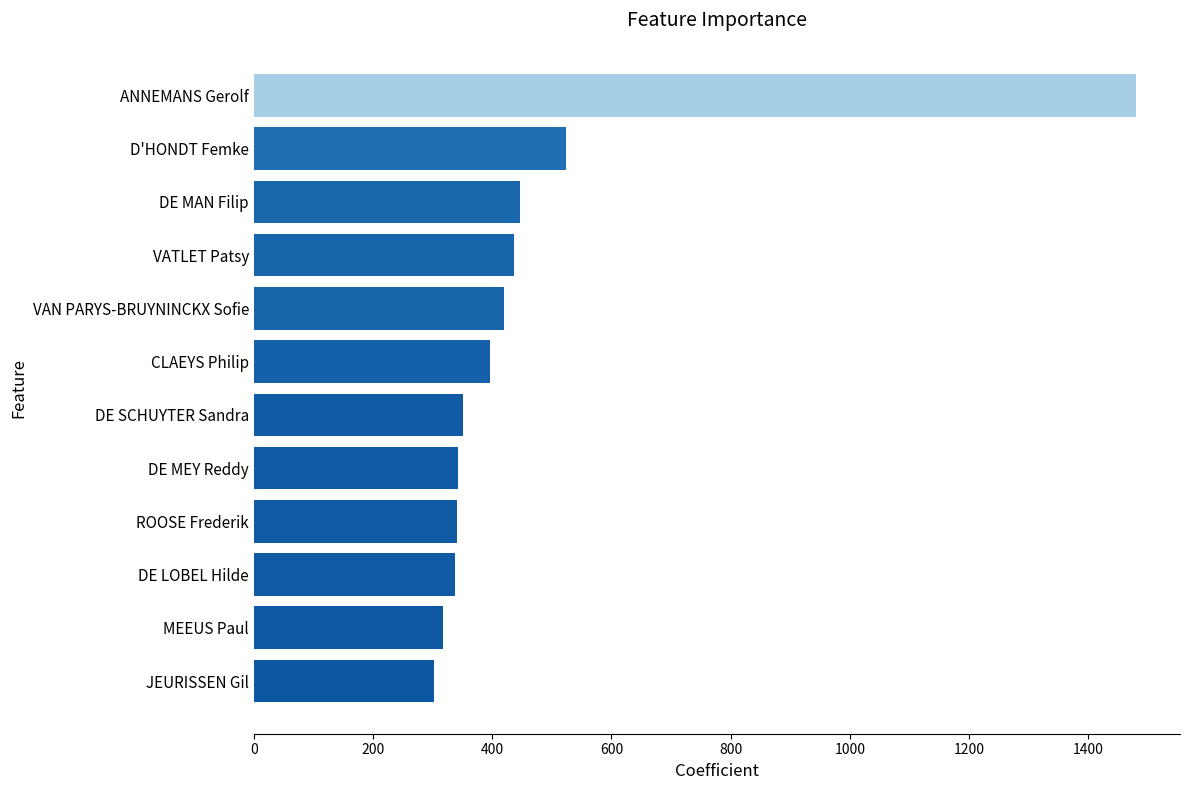

True or false: the data shows 436 at VATLET Patsy.

True